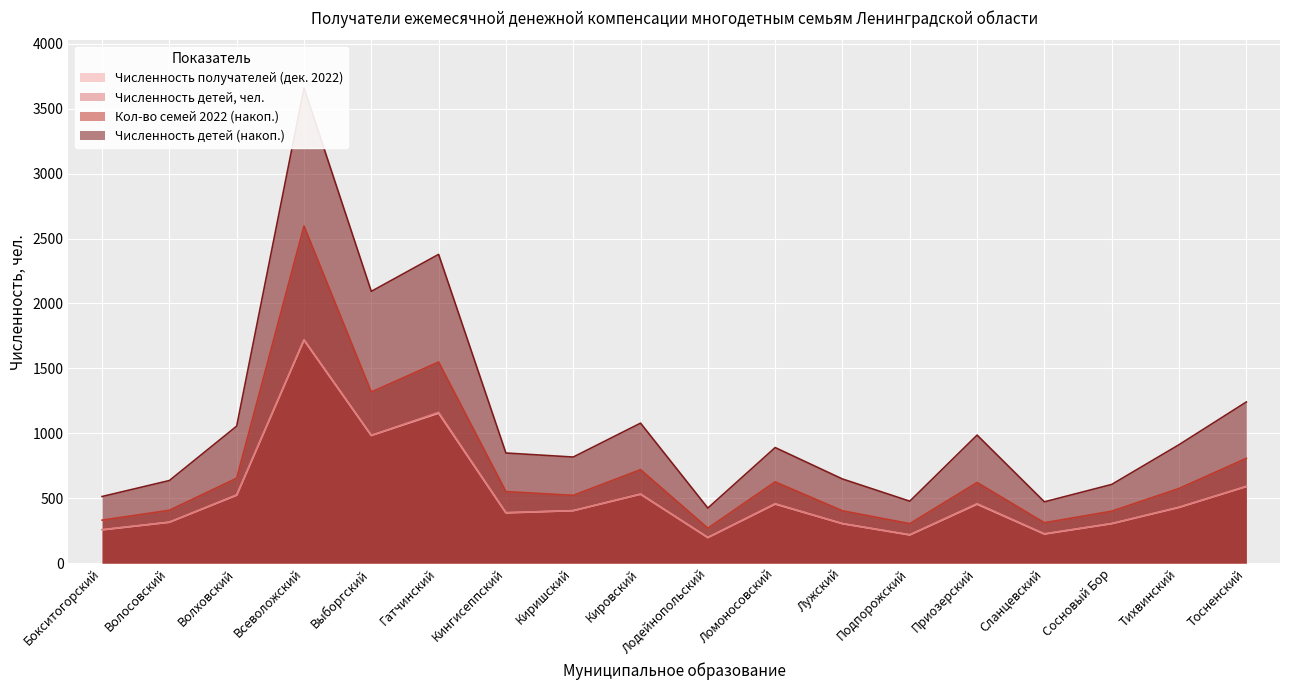

Which series has the widest spread of values?

Численность детей (накоп.)